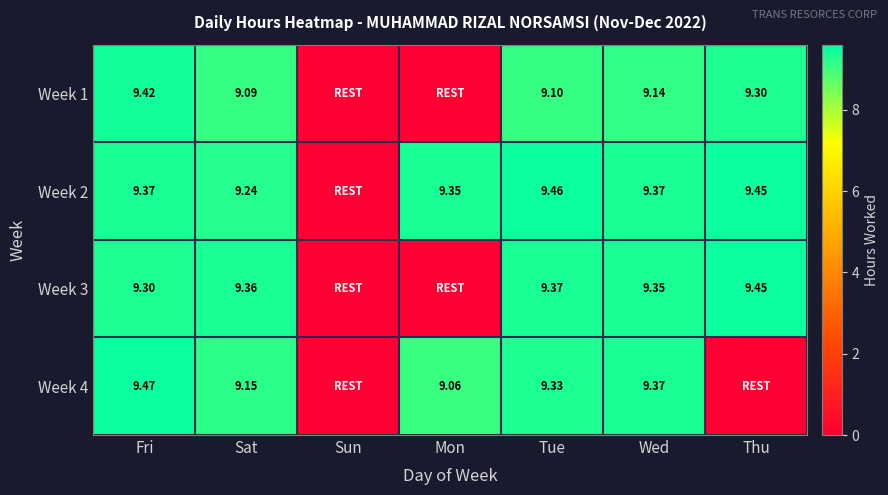

List the labels in order of Week 1 value, largest first.

Fri, Thu, Wed, Tue, Sat, Sun, Mon